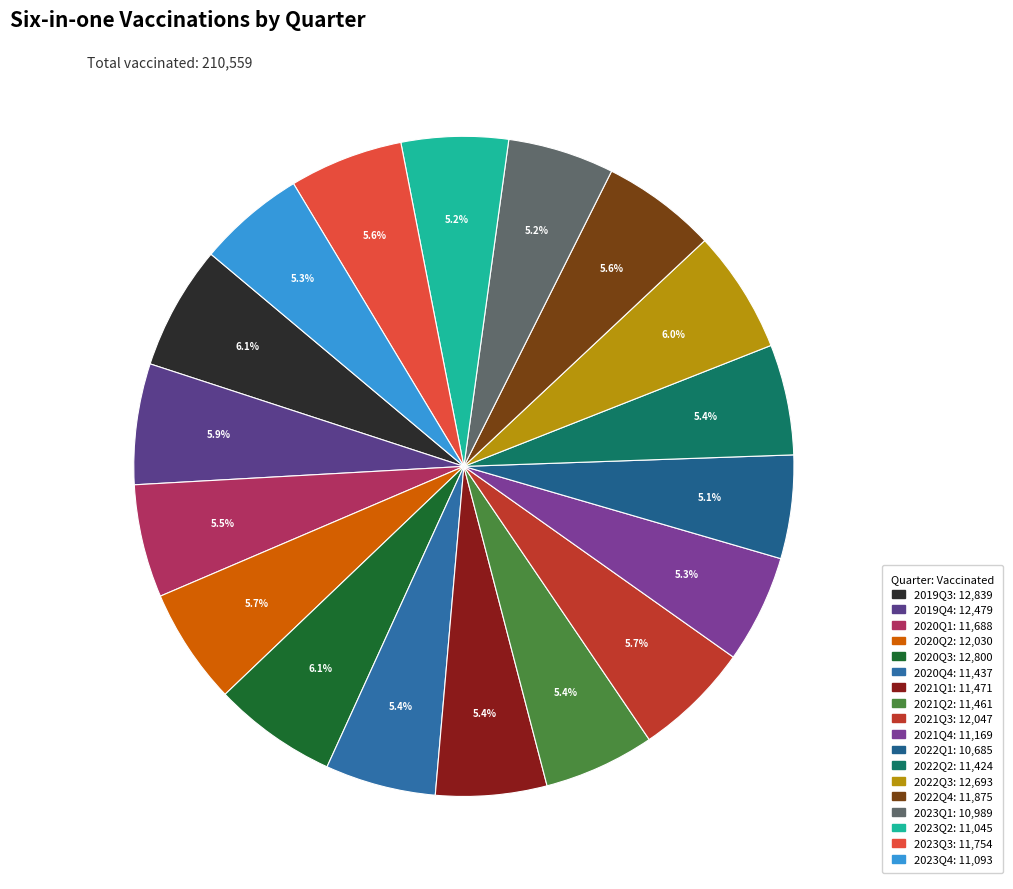

To the nearest percent, what percentage of the pie is 2019Q4?

6%